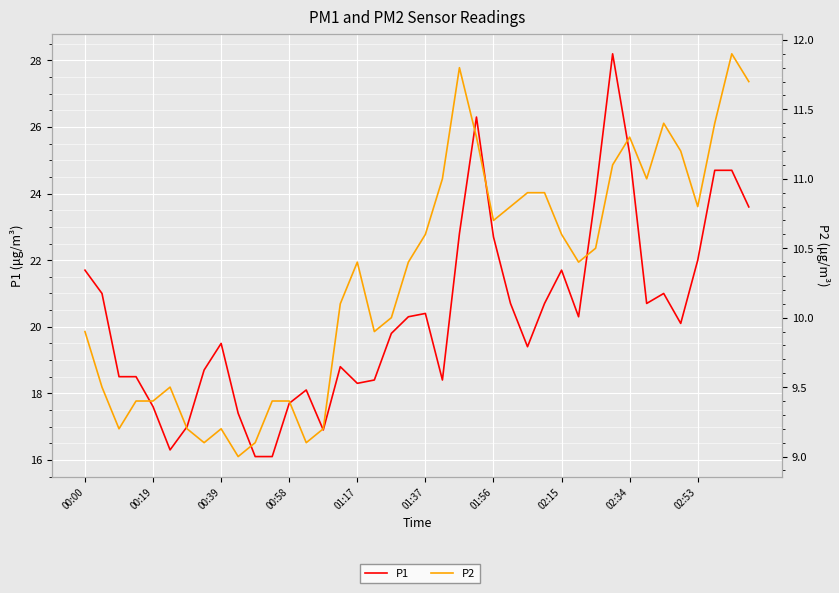

Count the number of data series in this chart.

2